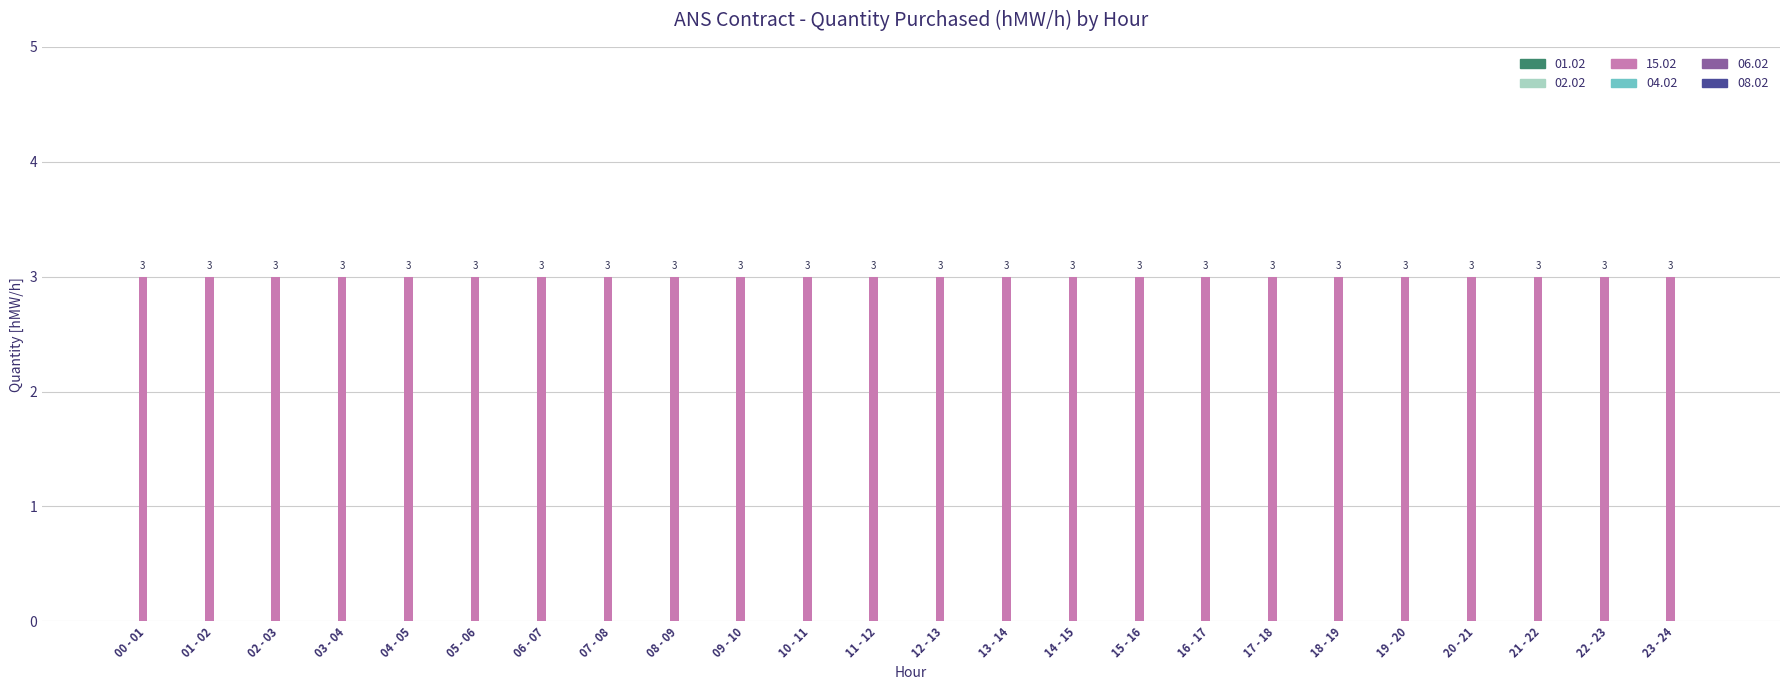

How many groups of bars are there?

24